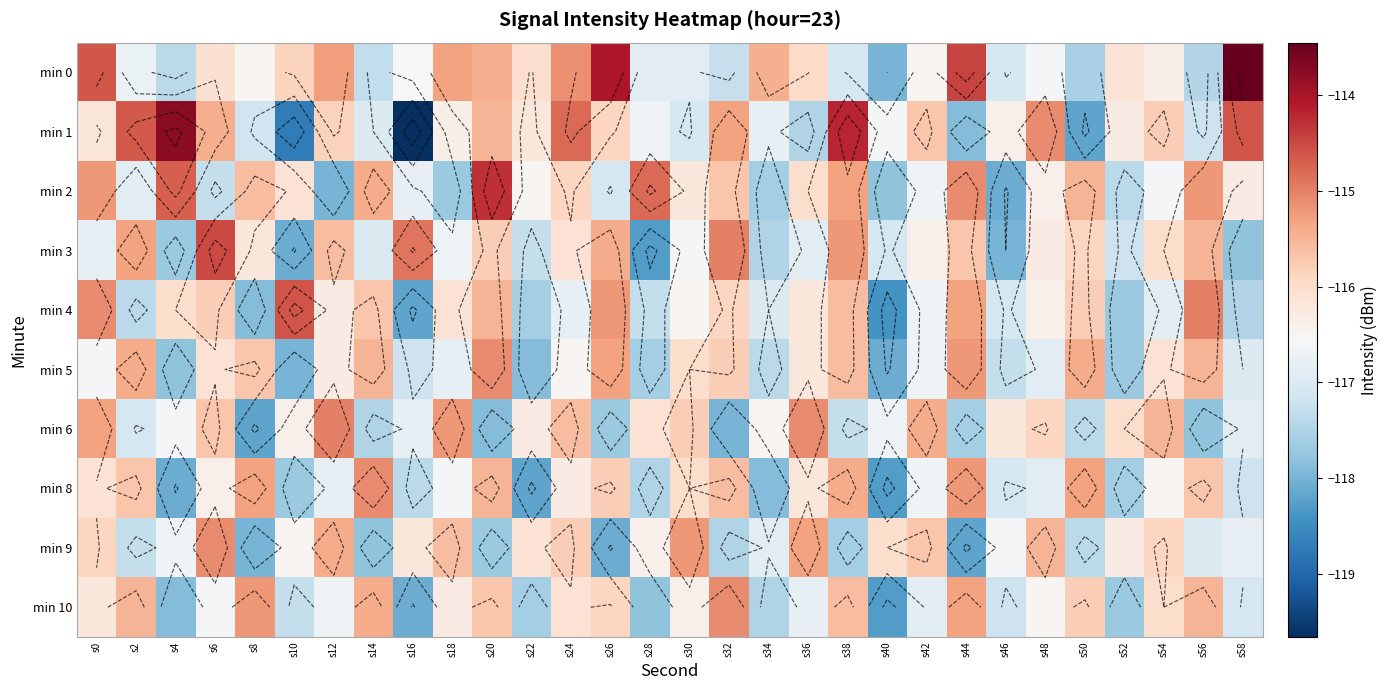

Is it true that min 9 equals -62.5 at s10?

False